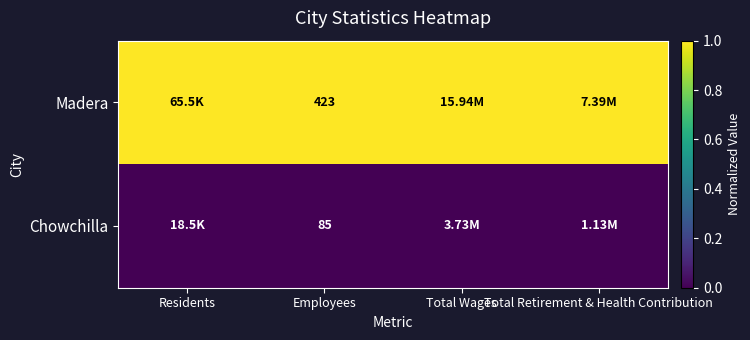

At which category is the sum across all series the highest?

Residents